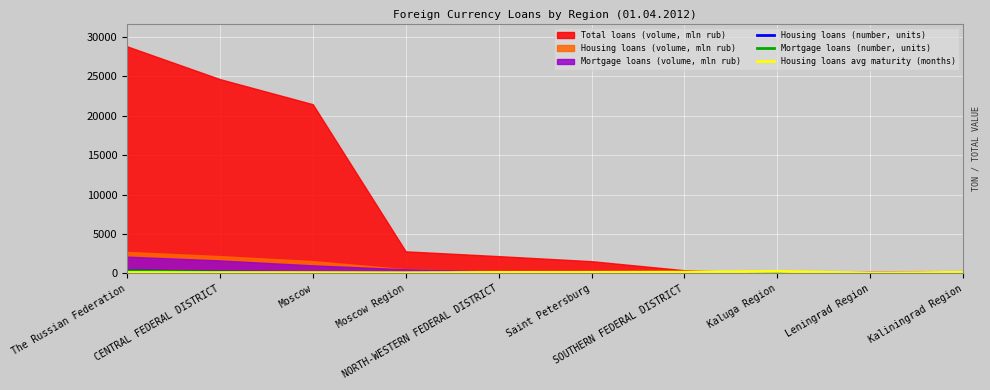

Rank the categories by Housing loans avg maturity (months) value from highest to lowest.

Kaluga Region, SOUTHERN FEDERAL DISTRICT, Kaliningrad Region, Saint Petersburg, NORTH-WESTERN FEDERAL DISTRICT, The Russian Federation, CENTRAL FEDERAL DISTRICT, Moscow, Moscow Region, Leningrad Region